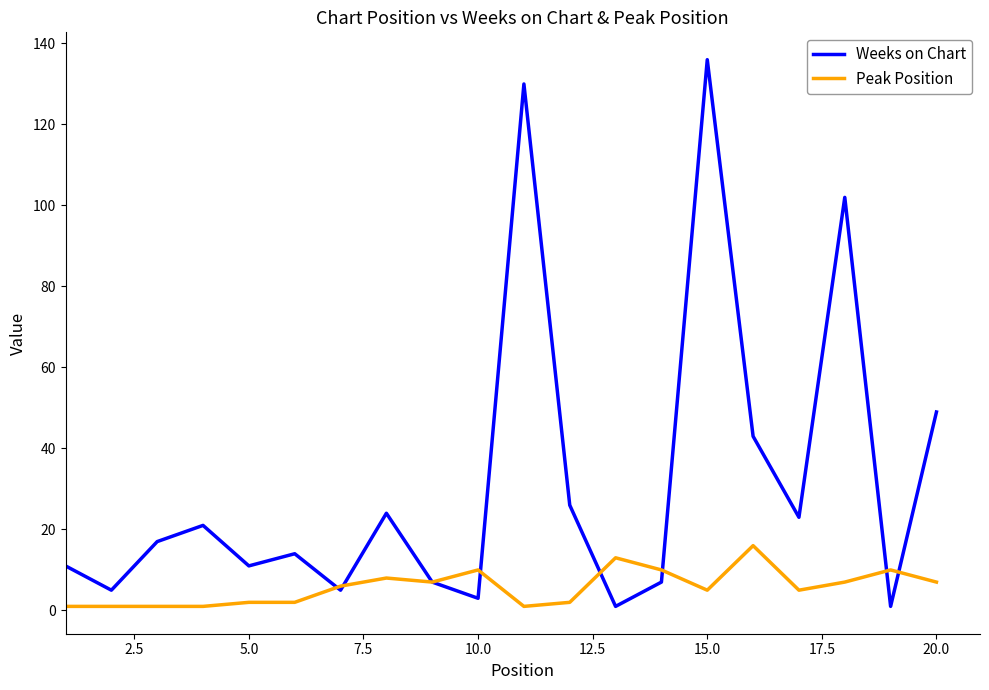

What is the maximum value for Peak Position?

16